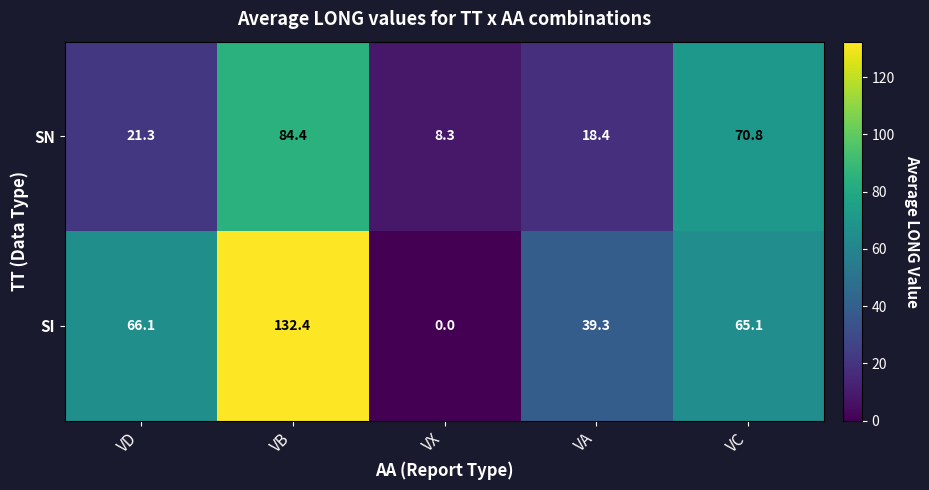

What value does the SN series have at VX?

8.3